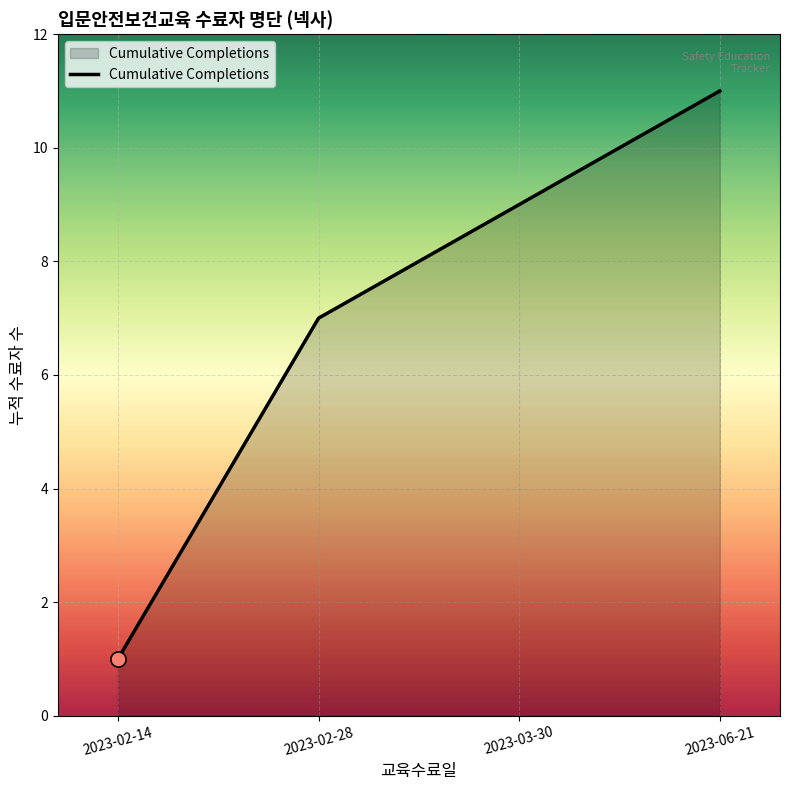

Which has a higher value, 2023-03-30 or 2023-06-21?

2023-06-21